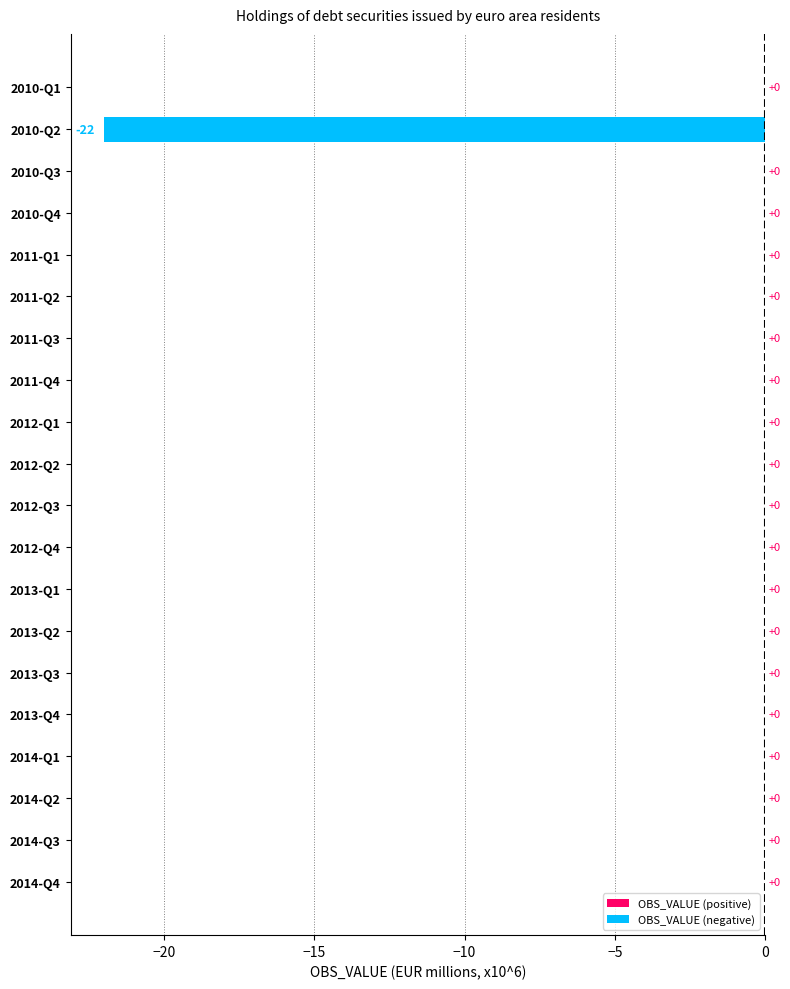

What is the change in value from 2010-Q2 to 2011-Q2?

+22